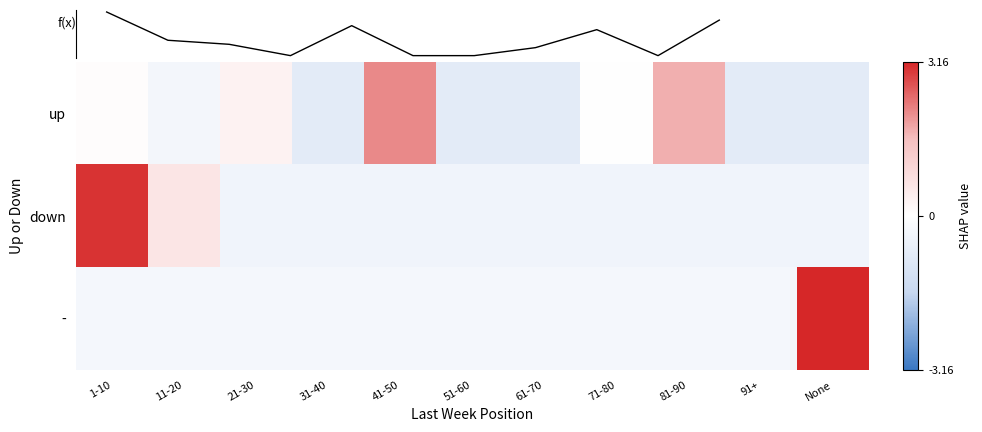

Reading left to right, list all the values displayed in this chart.

up: 1-10=0.1	11-20=-0.3	21-30=0.3	31-40=-0.8	41-50=2.1	51-60=-0.8	61-70=-0.8	71-80=-0.0	81-90=1.8	91+=-0.8	None=-0.8
down: 1-10=3.0	11-20=0.6	21-30=-0.4	31-40=-0.4	41-50=-0.4	51-60=-0.4	61-70=-0.4	71-80=-0.4	81-90=-0.4	91+=-0.4	None=-0.4
-: 1-10=-0.3	11-20=-0.3	21-30=-0.3	31-40=-0.3	41-50=-0.3	51-60=-0.3	61-70=-0.3	71-80=-0.3	81-90=-0.3	91+=-0.3	None=3.2